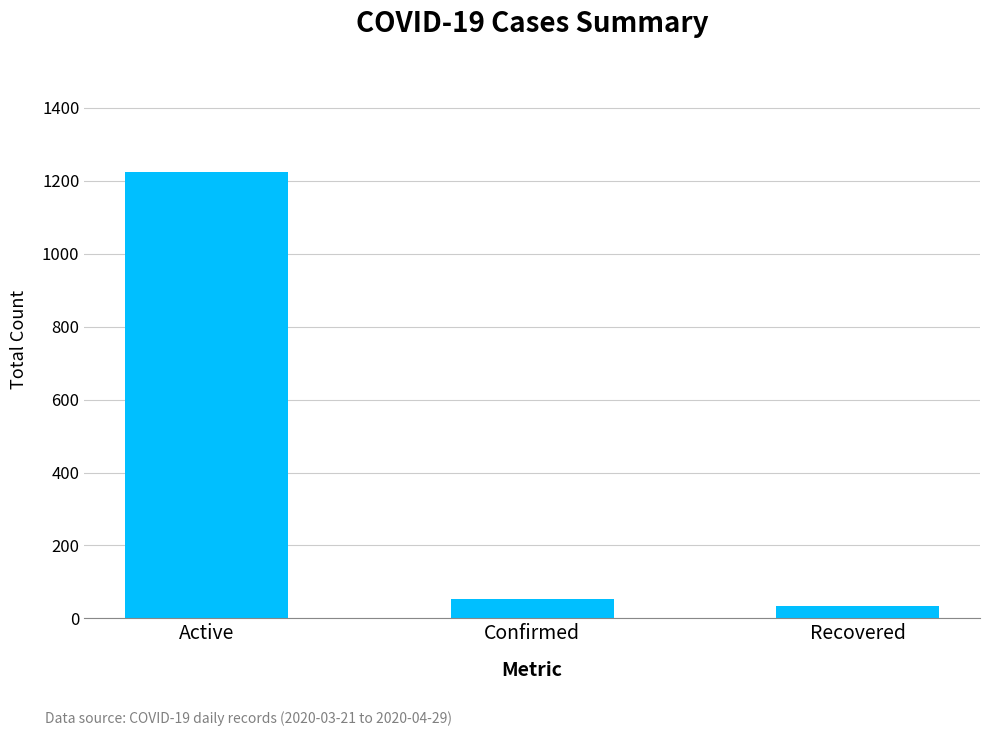

How many categories are shown in the chart?

3